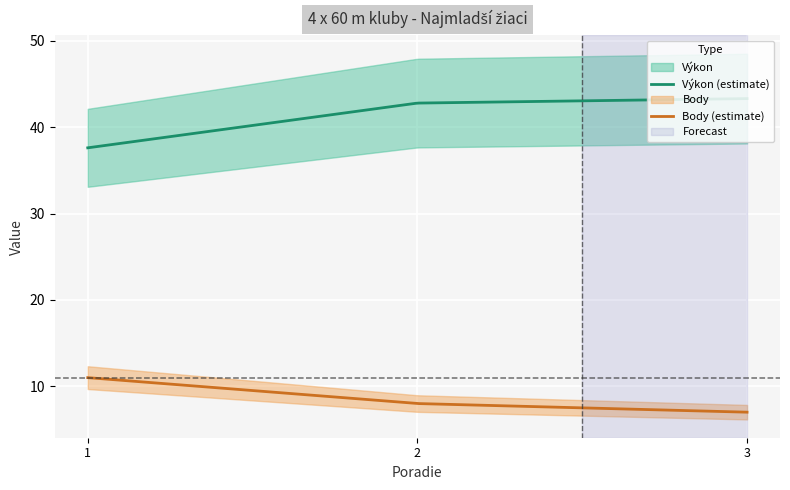

What is the minimum value for Body?

7.0